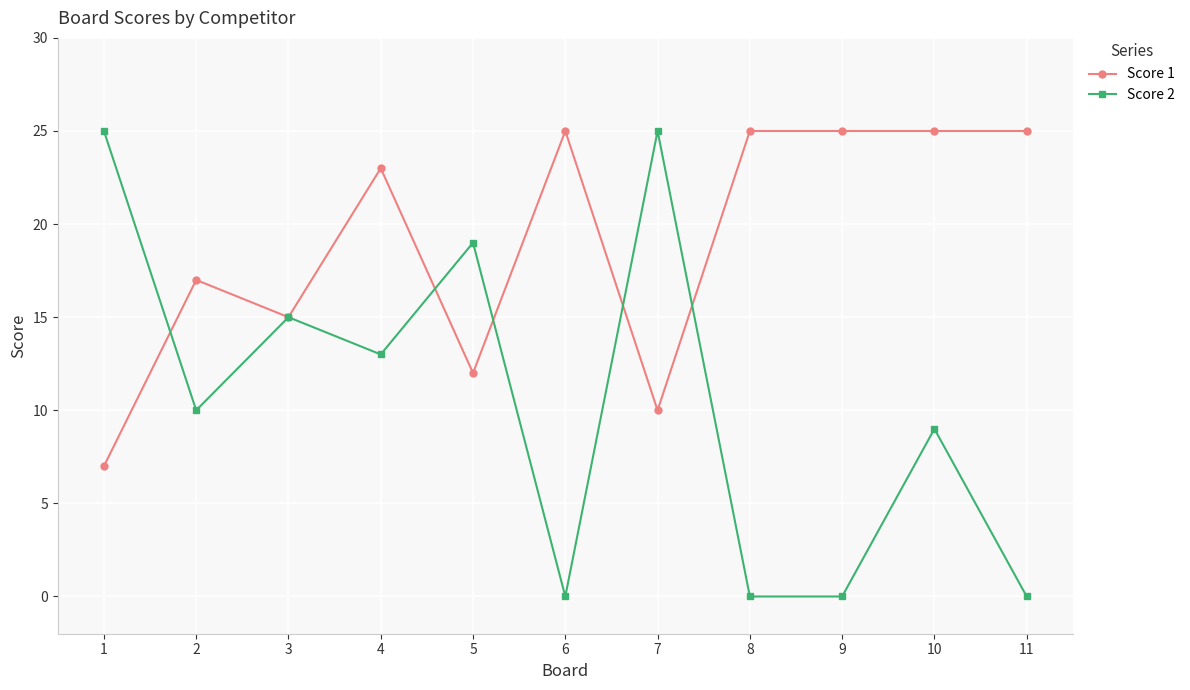

At how many categories does at least one series exceed 1?

11